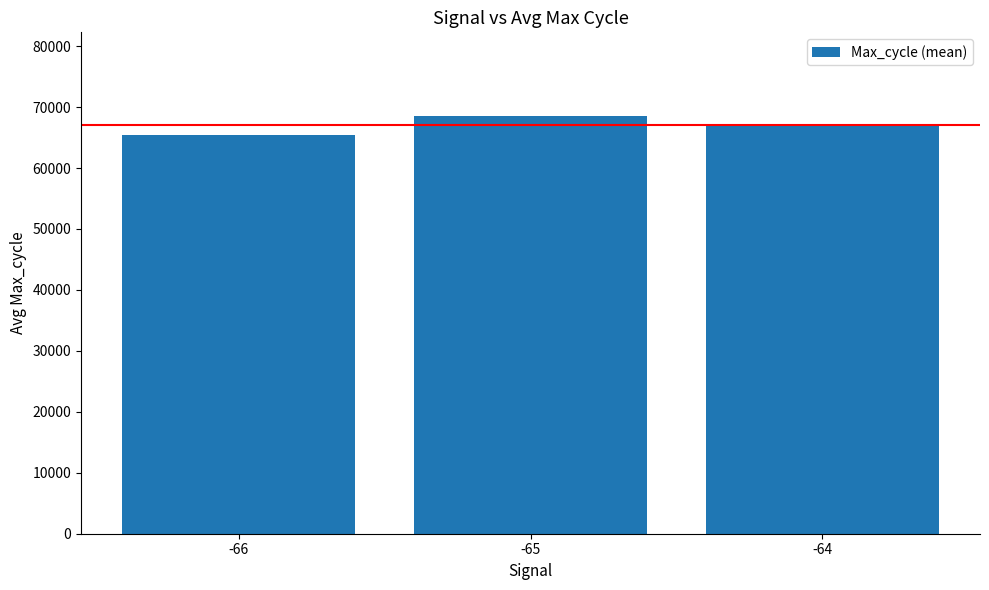

Reading right to left, transcribe all the data shown in this chart.

67221.0	68553.0	65387.5